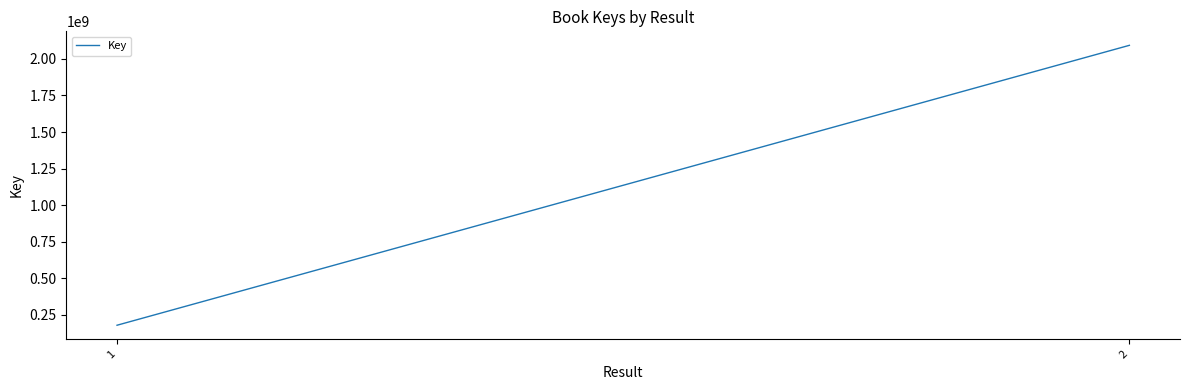

What is the maximum value shown in the chart?

2092930060